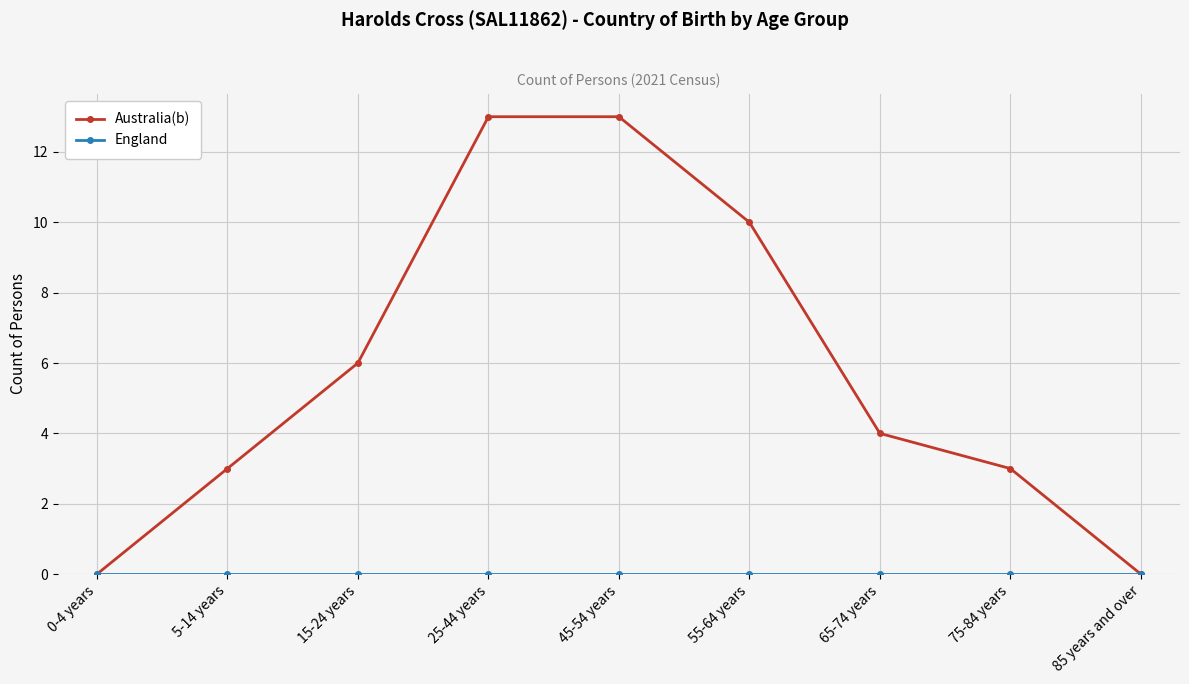

What is the value of the Australia(b) point at the 8th from the left?

3